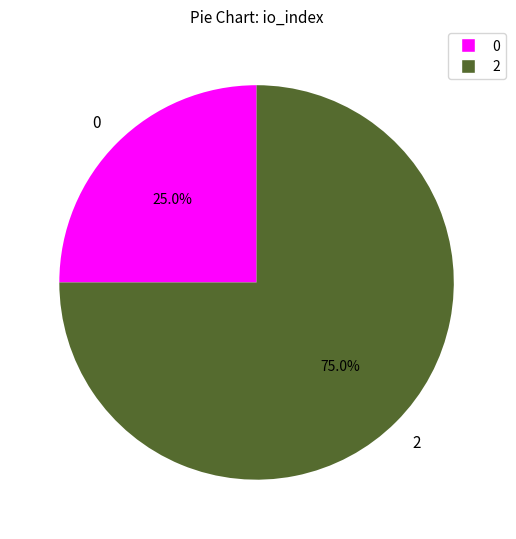

Is there a majority slice in this chart?

Yes